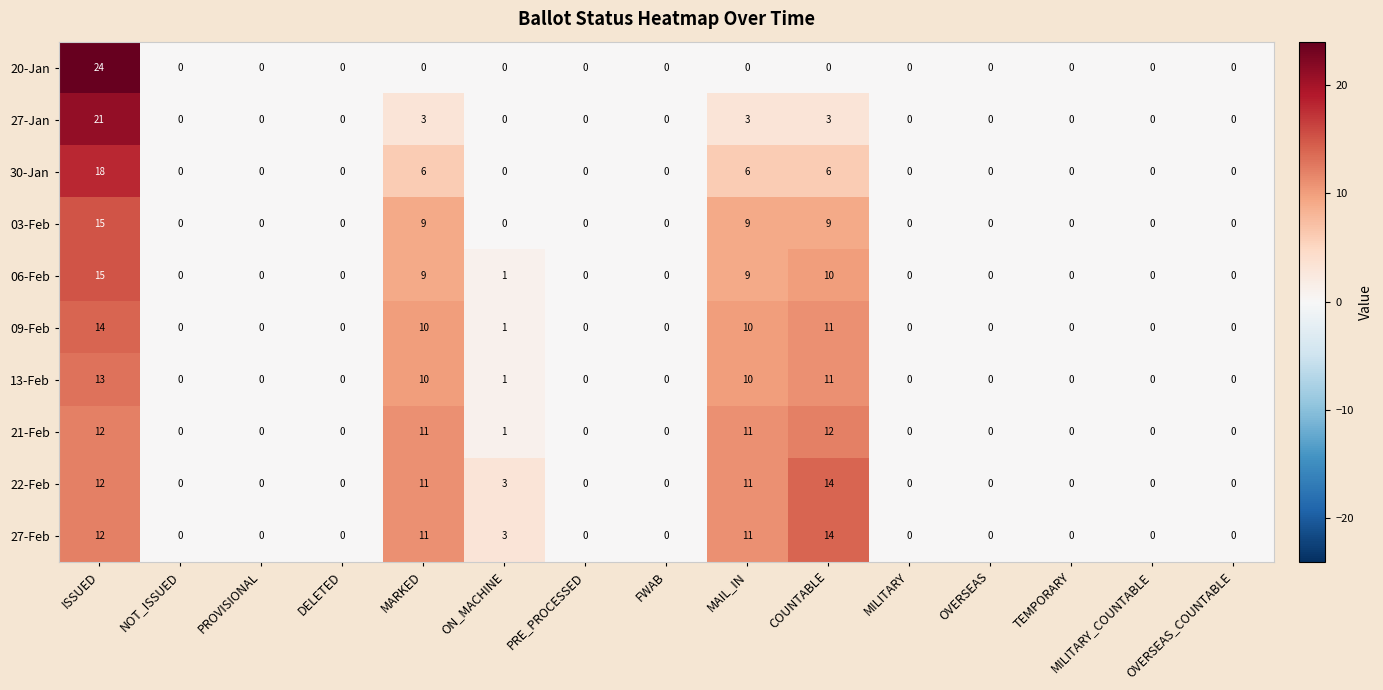

Which series has the largest range (max minus min)?

20-Jan